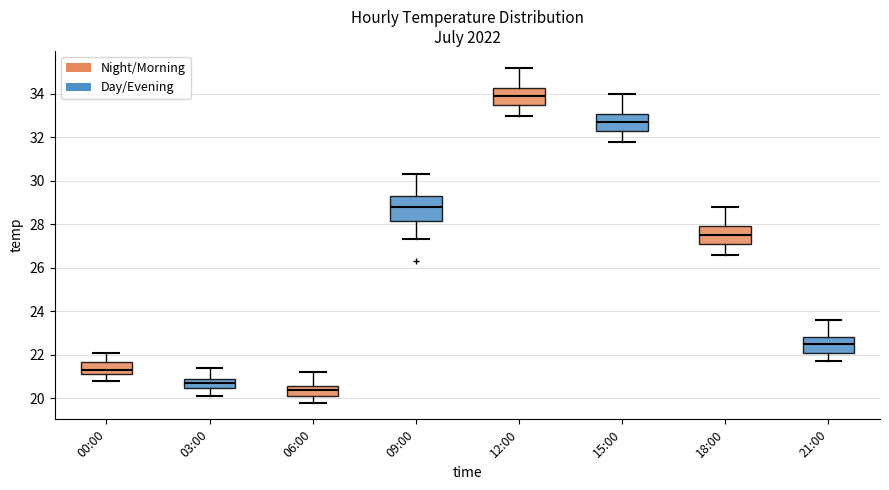

Reading left to right, read every box against the y-axis: the position of its median line, the range the box covers, and the ends of its whiskers. The values are not printed on the chart, so give them approximately, as read against the axis.

00:00: median 21.4, box 21.2 to 21.6, whiskers 20.8 to 22.2
03:00: median 20.8, box 20.4 to 21.0, whiskers 20.2 to 21.4
06:00: median 20.4, box 20.2 to 20.6, whiskers 19.8 to 21.2
09:00: median 28.8, box 28.2 to 29.4, whiskers 27.4 to 30.4
12:00: median 34.0, box 33.6 to 34.2, whiskers 33.0 to 35.2
15:00: median 32.8, box 32.4 to 33.0, whiskers 31.8 to 34.0
18:00: median 27.6, box 27.2 to 28.0, whiskers 26.6 to 28.8
21:00: median 22.6, box 22.2 to 22.8, whiskers 21.8 to 23.6